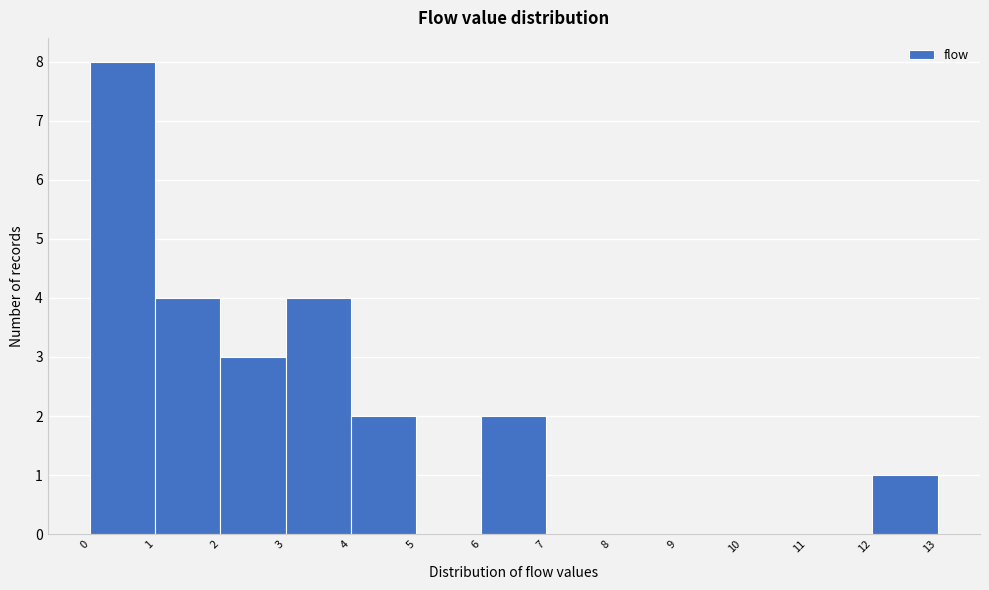

Reading left to right, transcribe this chart: for each bar, give the range it covers on the x-axis and its height. The values are not printed on the chart, so give them approximately, as read against the axis.

0 to 1: 8
1 to 2: 4
2 to 3: 3
3 to 4: 4
4 to 5: 2
5 to 6: 0
6 to 7: 2
7 to 8: 0
8 to 9: 0
9 to 10: 0
10 to 11: 0
11 to 12: 0
12 to 13: 1